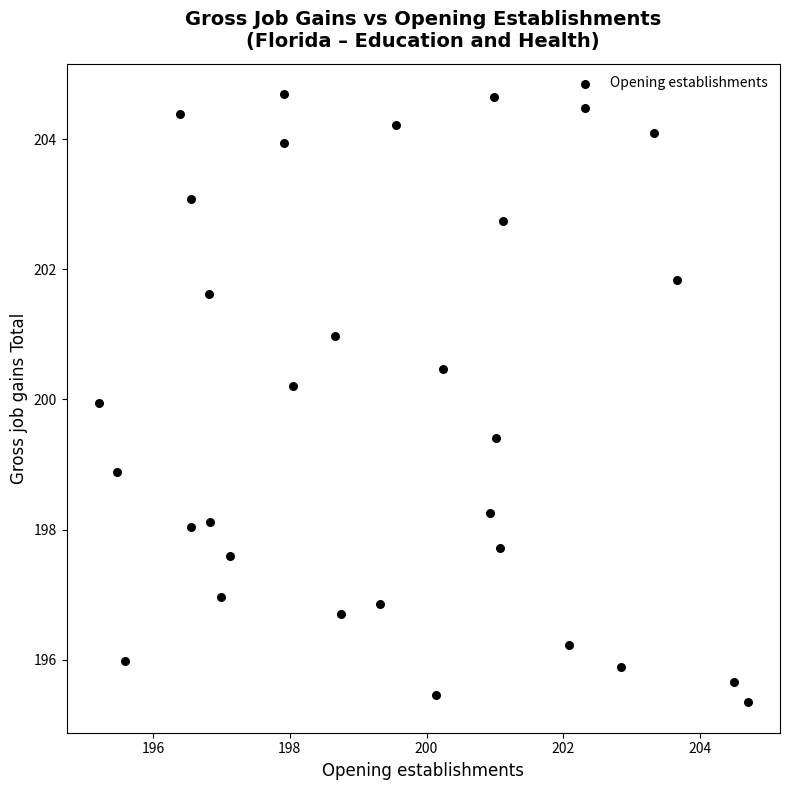

What is the range of Y values (max minus min)?

9.4